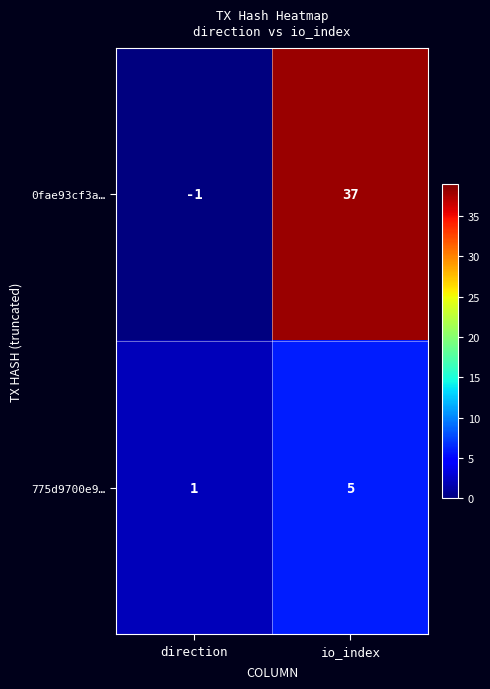

At which label is 0fae93cf3a… closest to 18?

direction